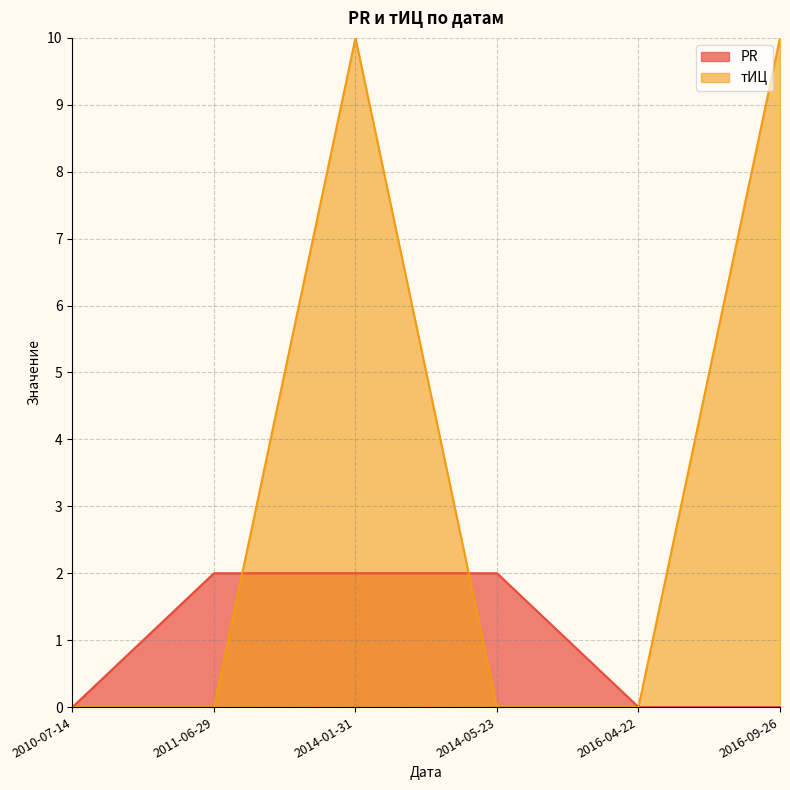

How many distinct data groups are displayed?

2